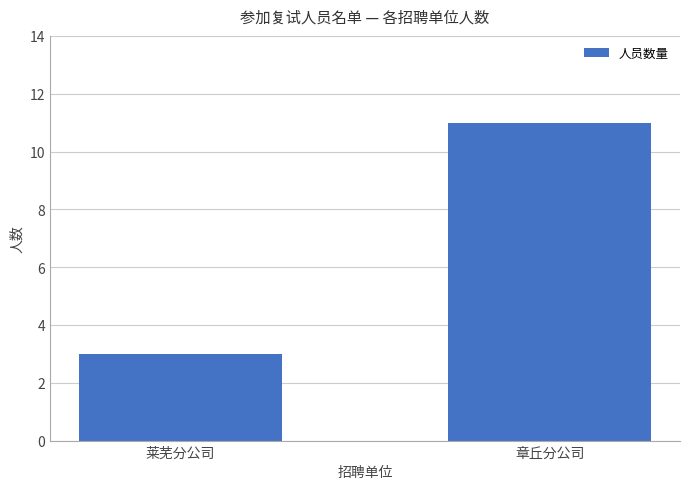

What is the ratio of the value at 章丘分公司 to the value at 莱芜分公司?

3.7